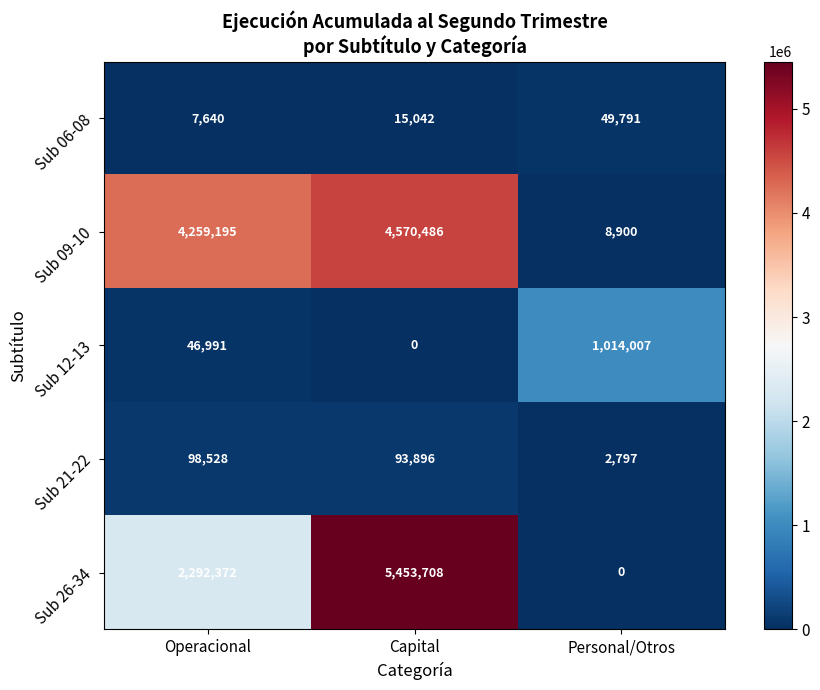

Which series changed the most between Capital and Personal/Otros?

Sub 26-34